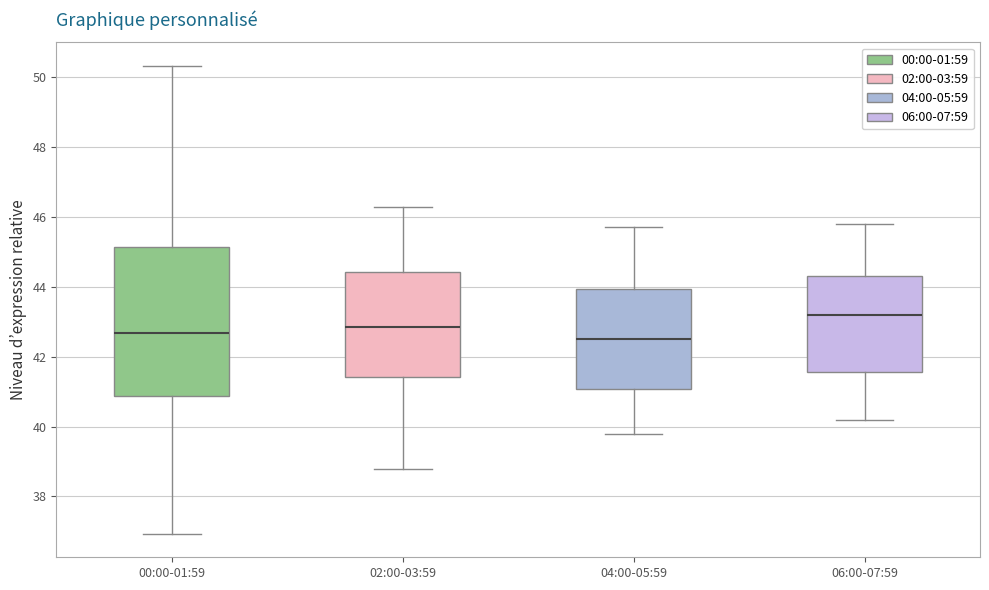

Reading left to right, transcribe this box plot: for each box, give where its median line is, the range the box spans, and where its two whiskers end, as read against the y-axis. The values are not printed on the chart, so give them approximately, as read against the axis.

00:00-01:59: median 42.6, box 40.8 to 45.2, whiskers 37.0 to 50.4
02:00-03:59: median 42.8, box 41.4 to 44.4, whiskers 38.8 to 46.4
04:00-05:59: median 42.6, box 41.0 to 44.0, whiskers 39.8 to 45.8
06:00-07:59: median 43.2, box 41.6 to 44.4, whiskers 40.2 to 45.8